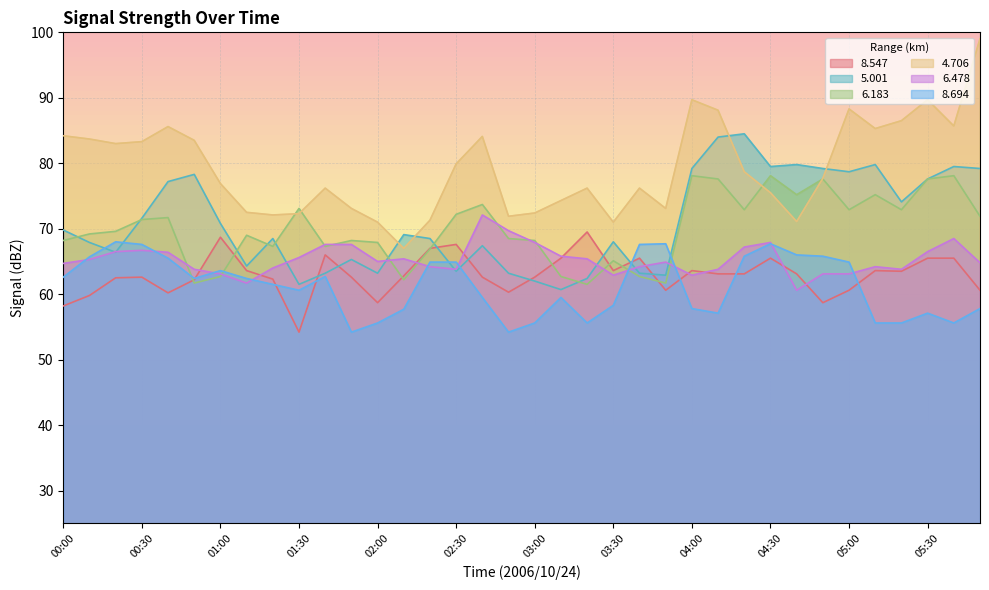

How many lines are shown in the chart?

6